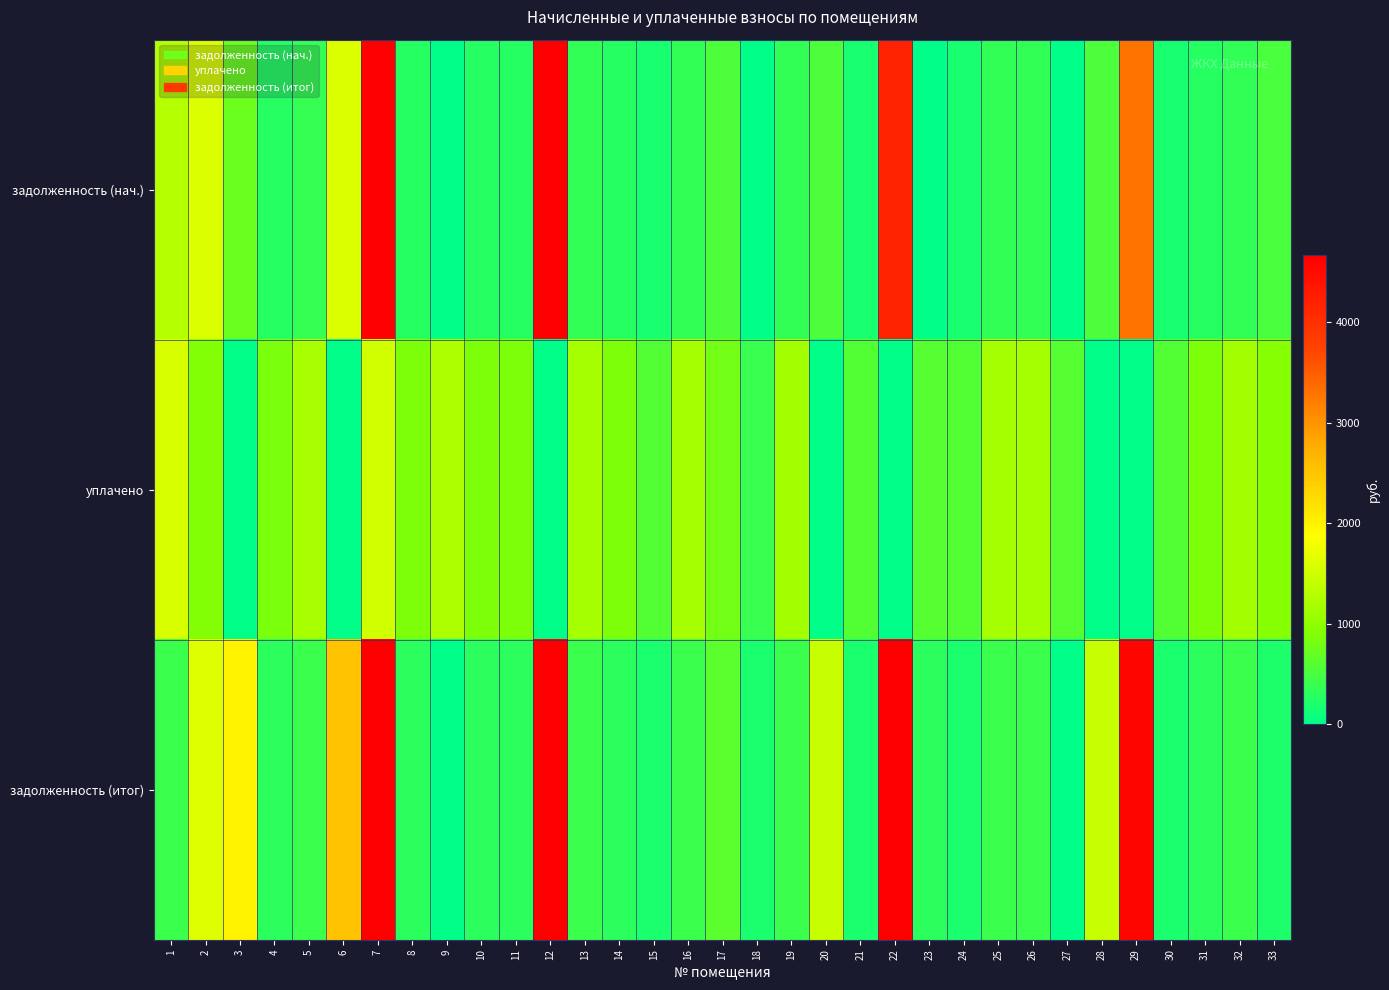

Between 4 and 31, which is larger?

31